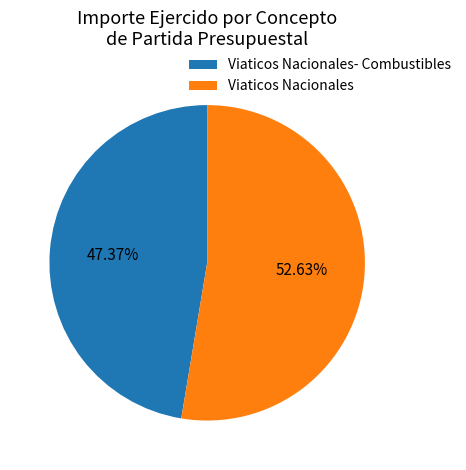

Approximately how many times larger is the value at Viaticos Nacionales- Combustibles compared to Viaticos Nacionales?

0.9